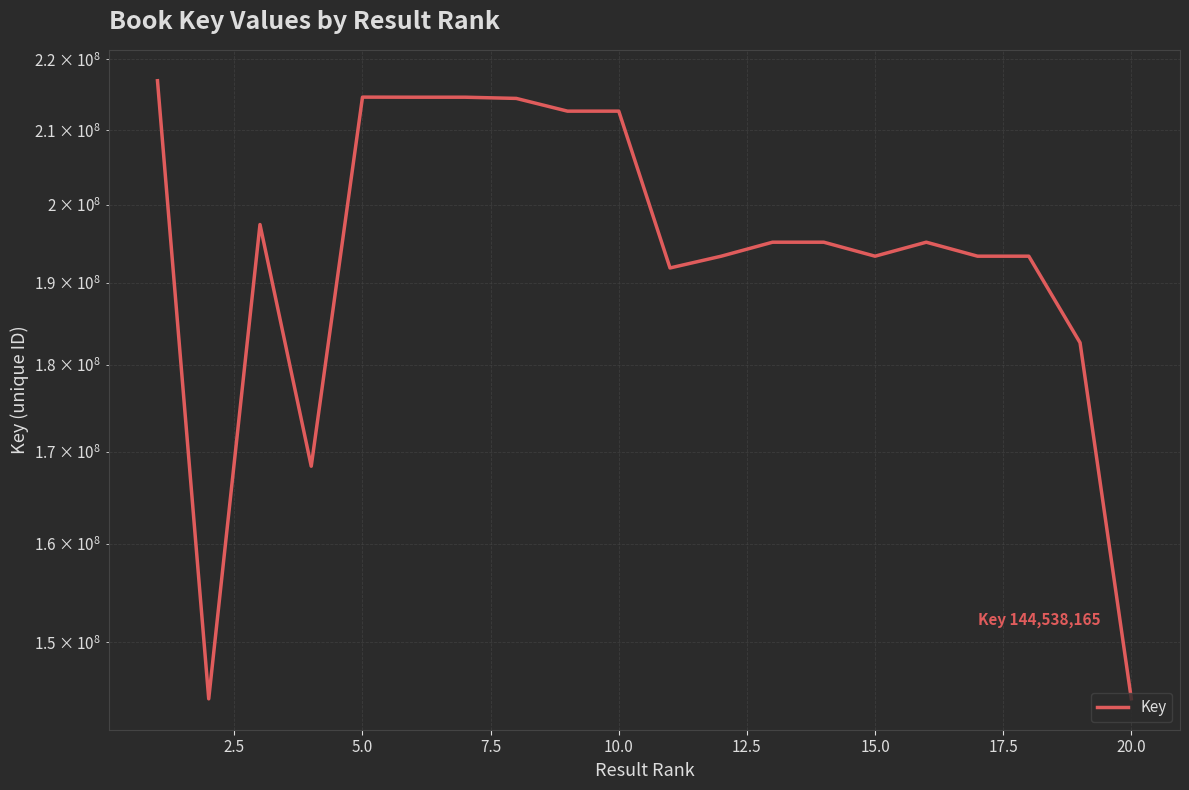

What is the minimum value shown in the chart?

144534903